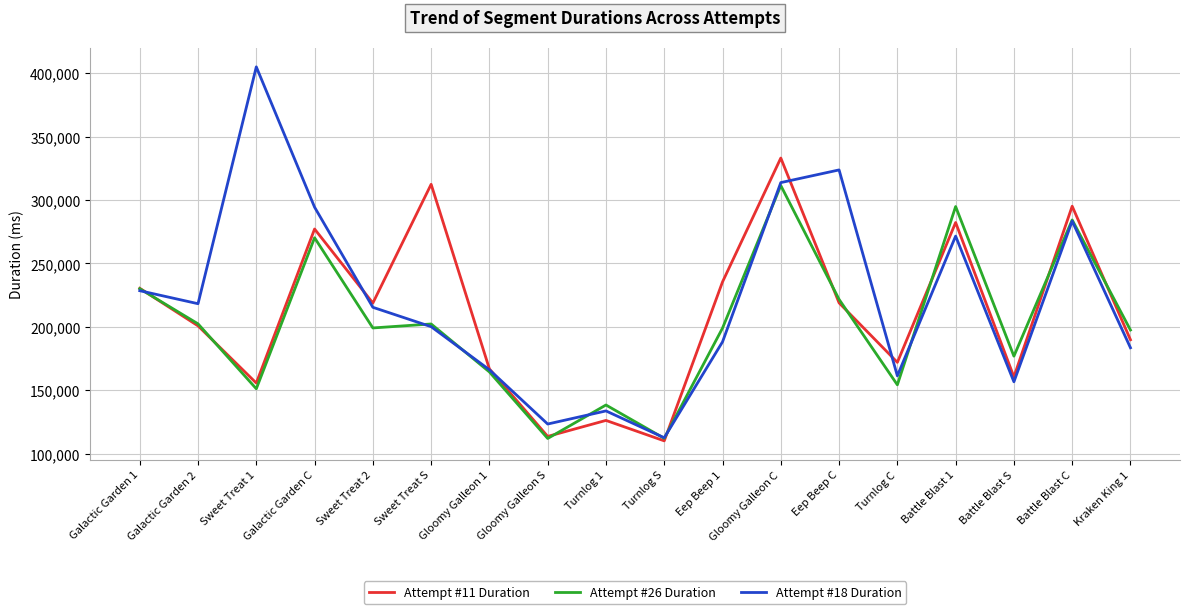

At which label does Attempt #18 Duration reach its peak?

Sweet Treat 1